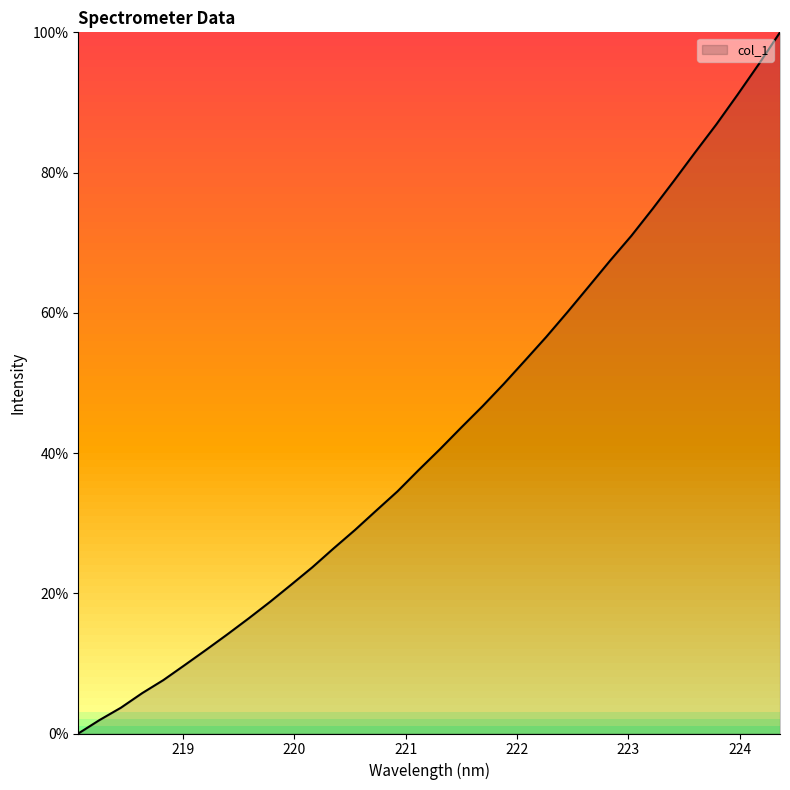

What is the maximum value shown in the chart?

100.0